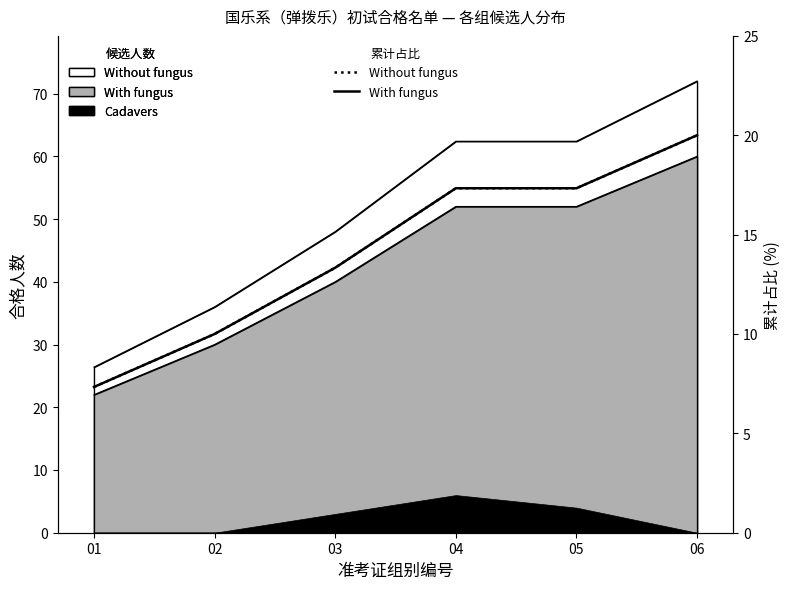

True or false: Without fungus (line) and With fungus (line) cross at least once.

False